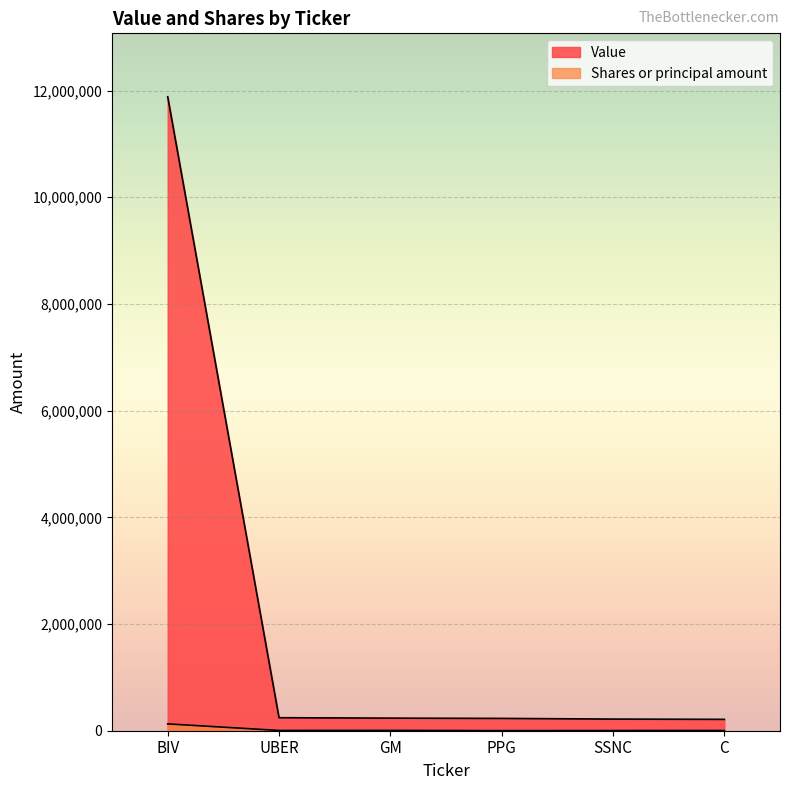

What is the difference between the maximum and second lowest values in the Shares or principal amount series?

124994